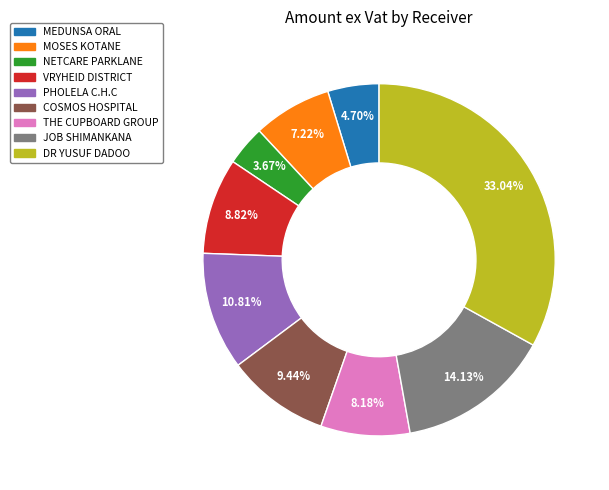

Is there any slice that represents more than half of the pie?

No